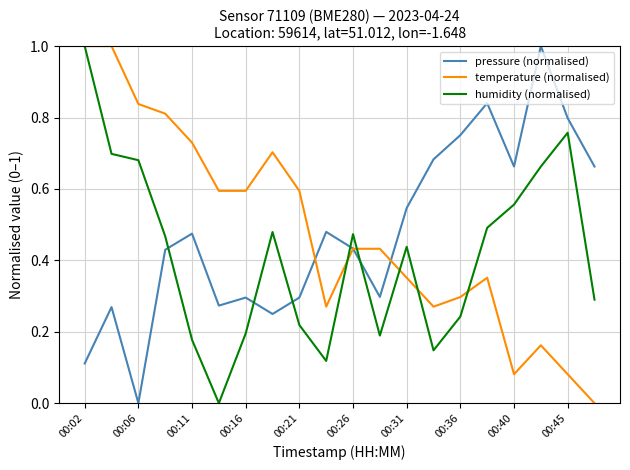

What is the maximum value shown in the chart?

1.0